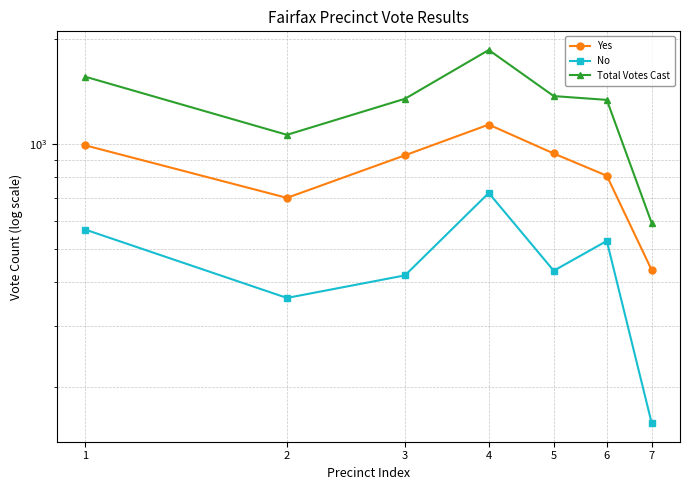

What is the spread (max minus min) of values at 7?

434